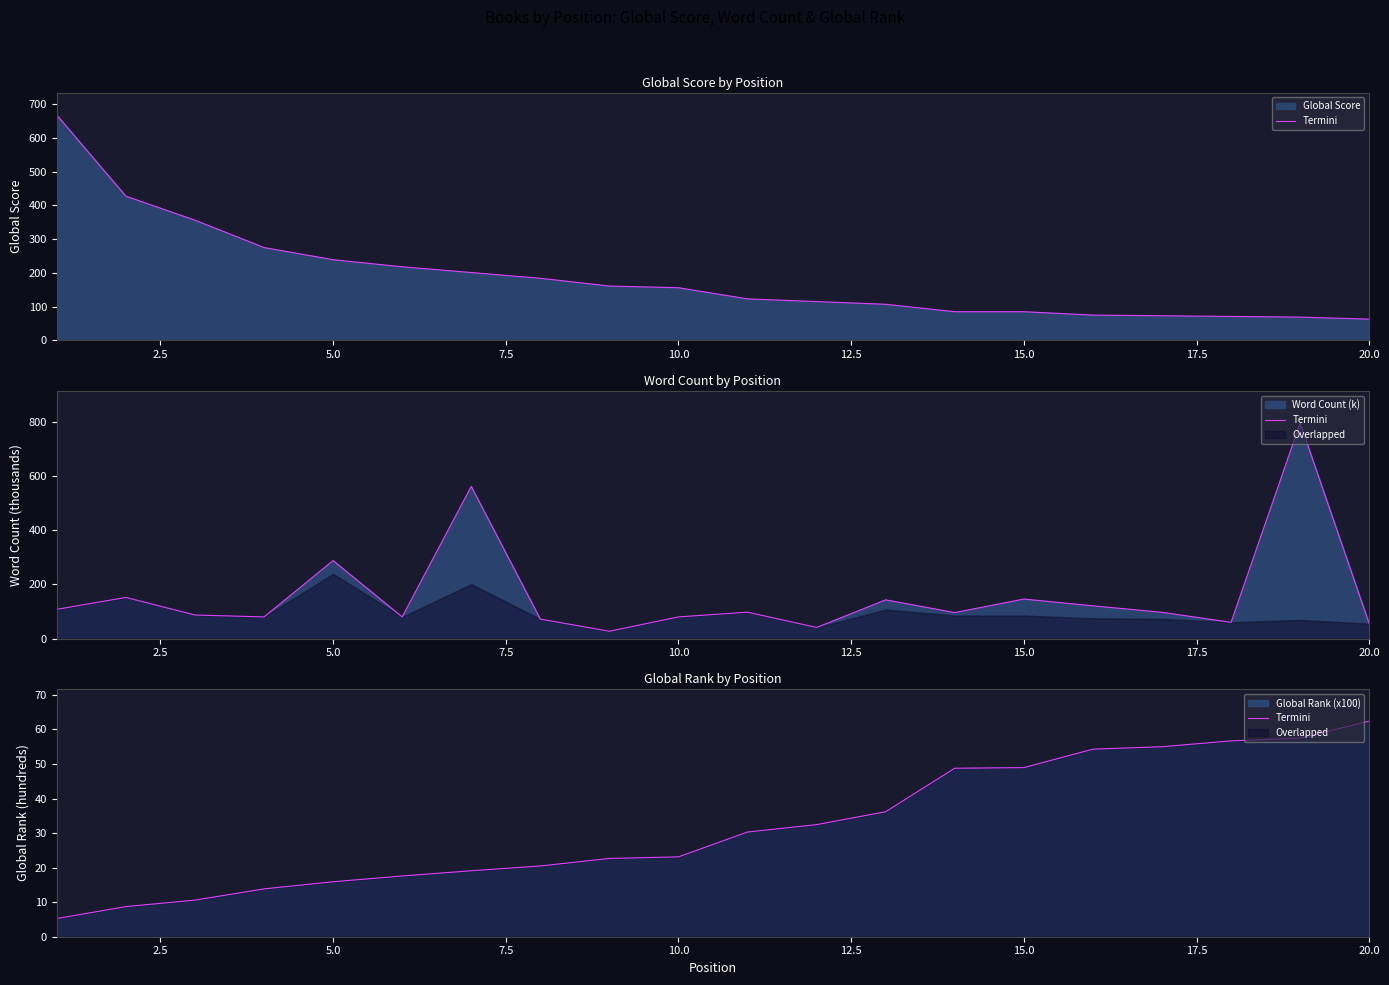

True or false: there are more than 0 points higher than both neighbors.

False